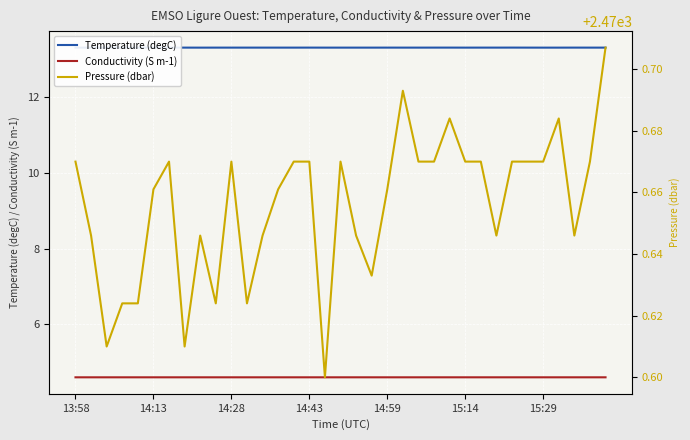

True or false: Conductivity (S m-1) and Temperature (degC) cross at least once.

False